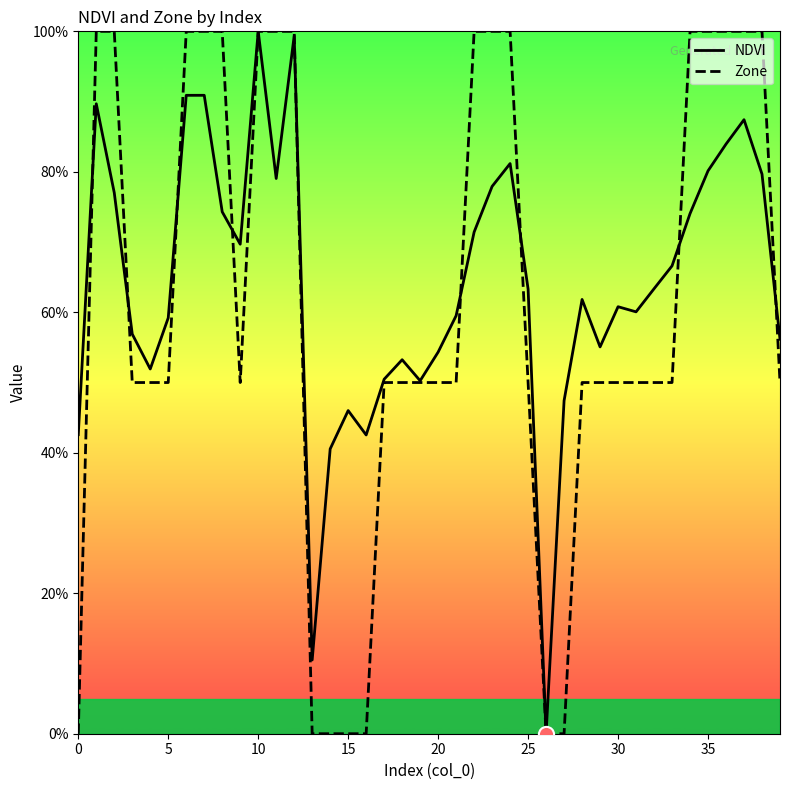

At how many categories does at least one series exceed 92?

16